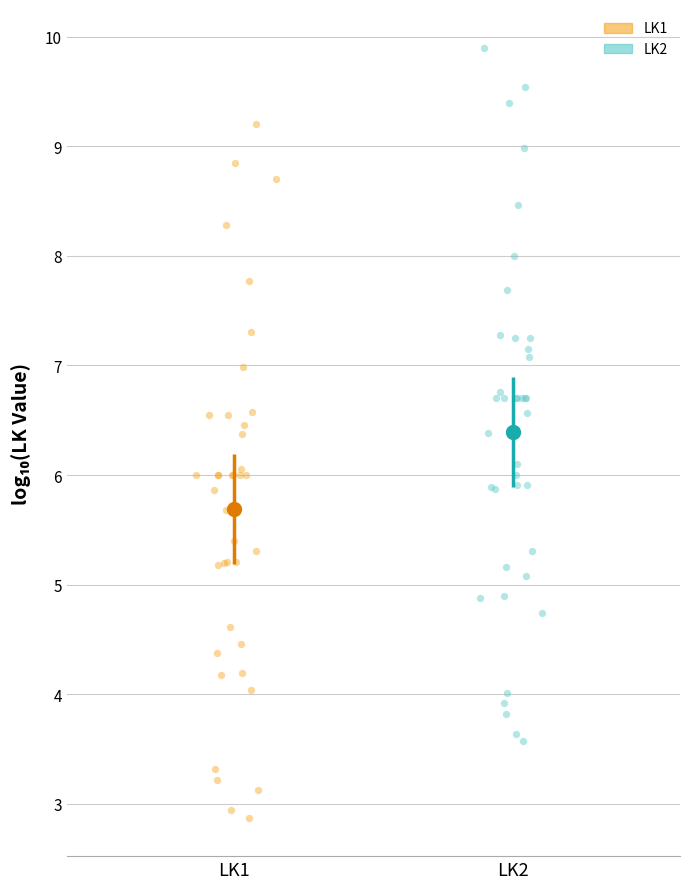

Which series contains the lowest Y value?

LK1